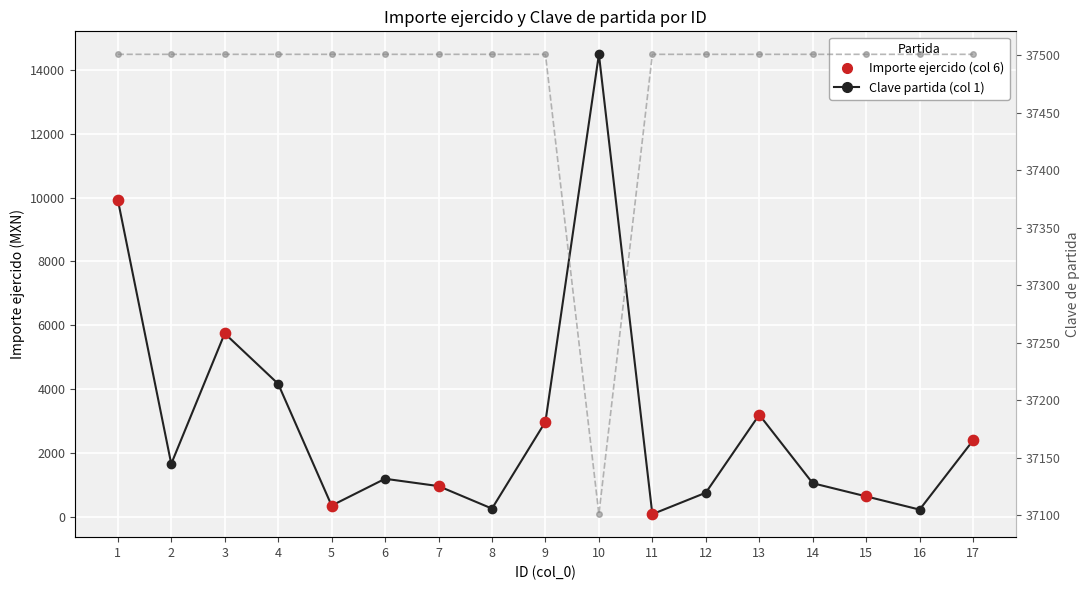

What is the total value across all series at 1?

47436.0